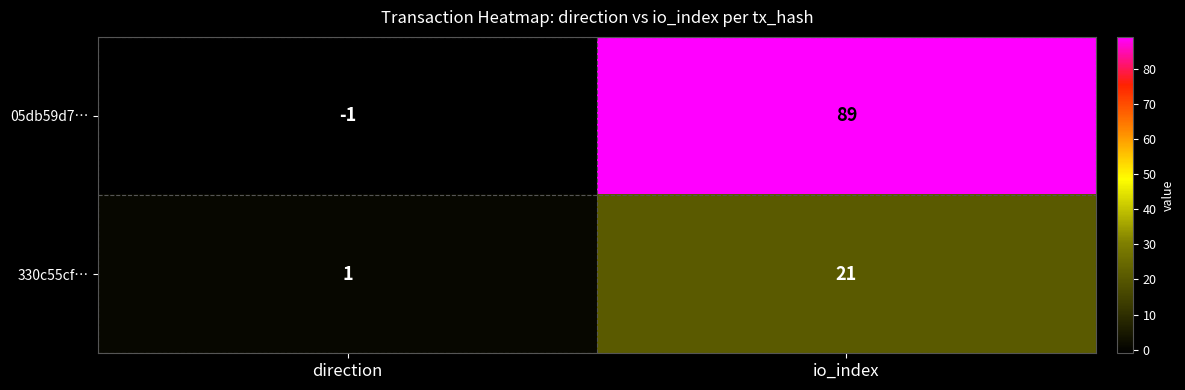

What is the total value across all series at io_index?

110